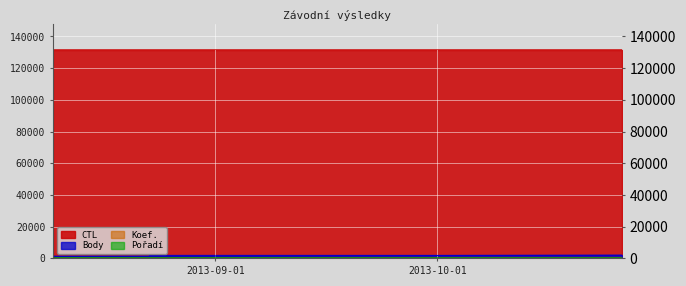

Is it true that Koef. equals 5 at 2013-08-23?

True